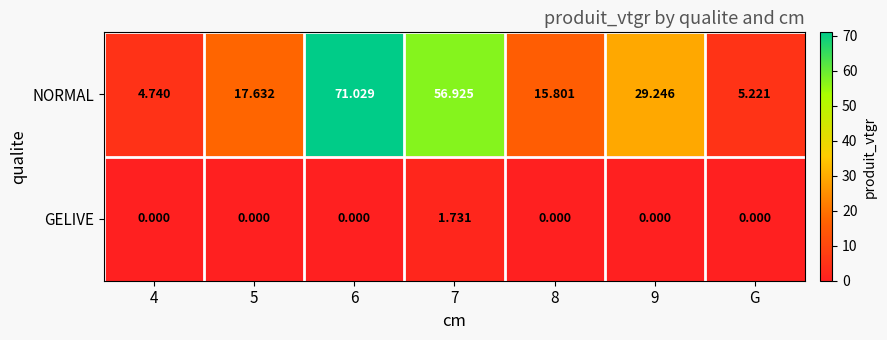

Which series has the widest spread of values?

NORMAL